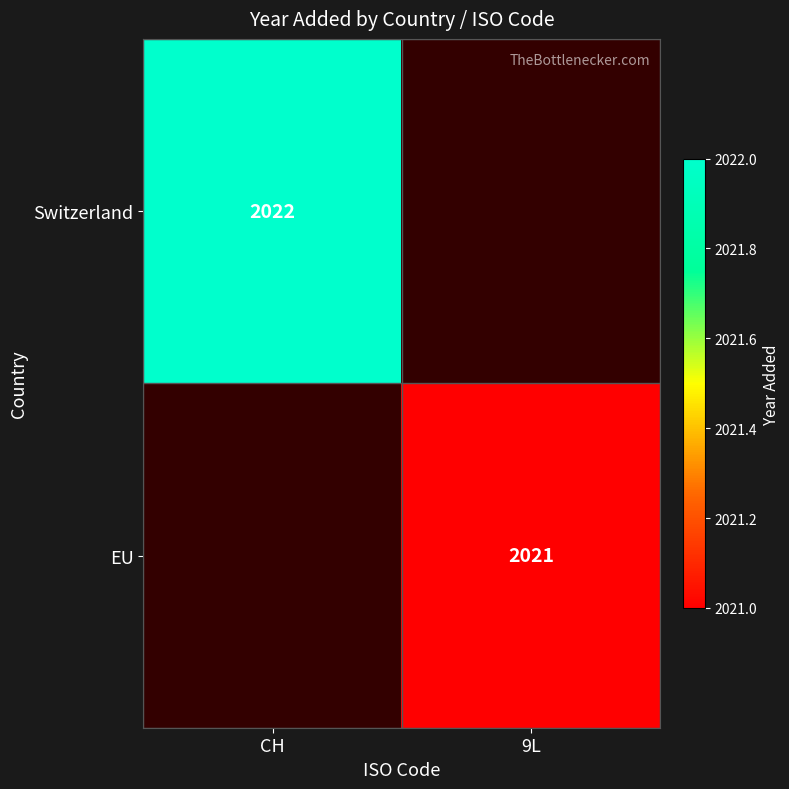

Is the value of Switzerland at CH greater than the value of EU at 9L?

Yes